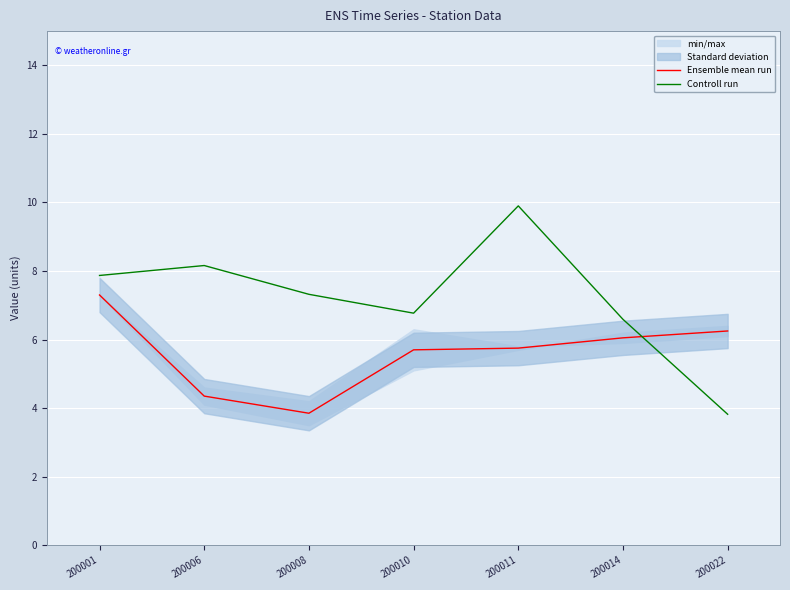

How many lines are shown in the chart?

2